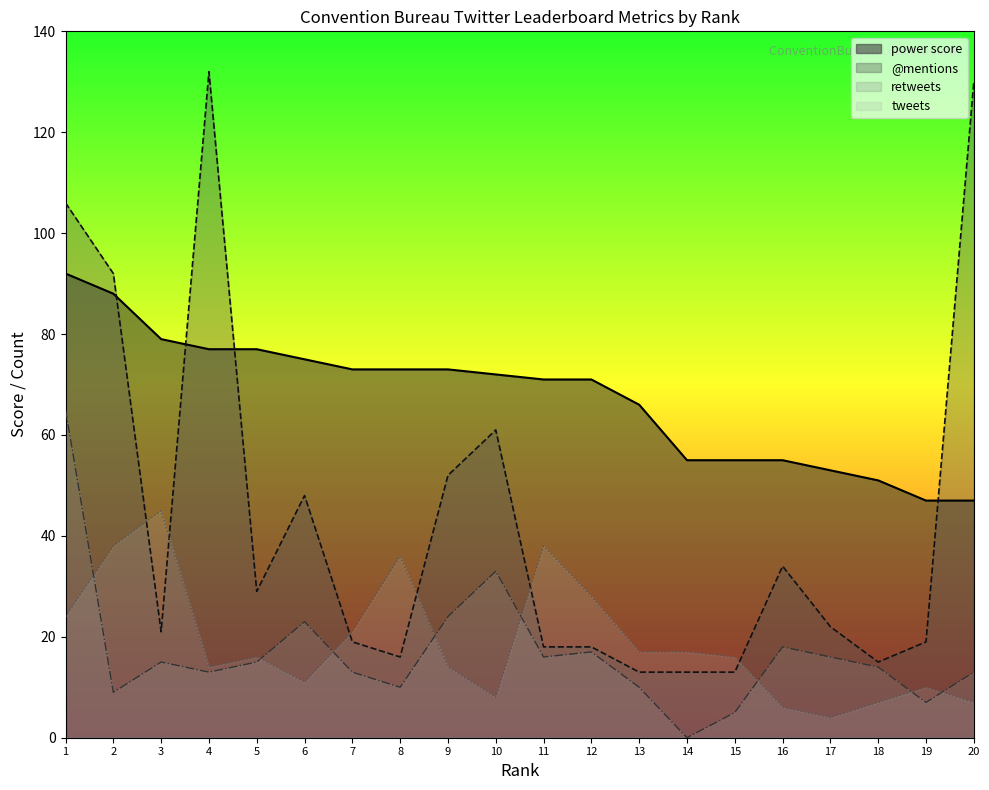

Between 19 and 9, which is larger?

9